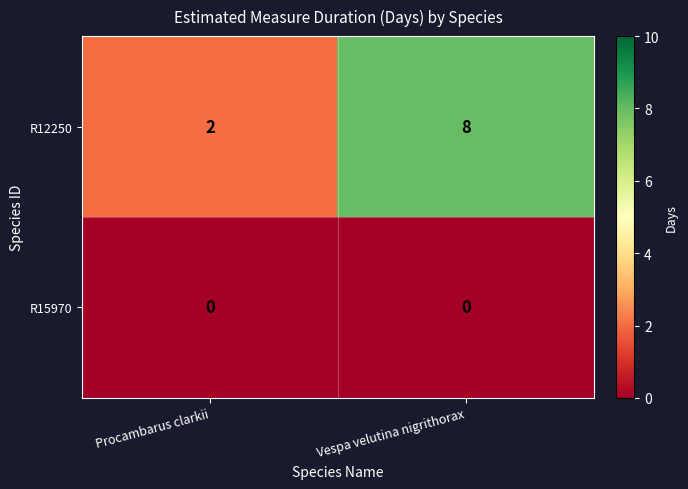

Count the number of data series in this chart.

2